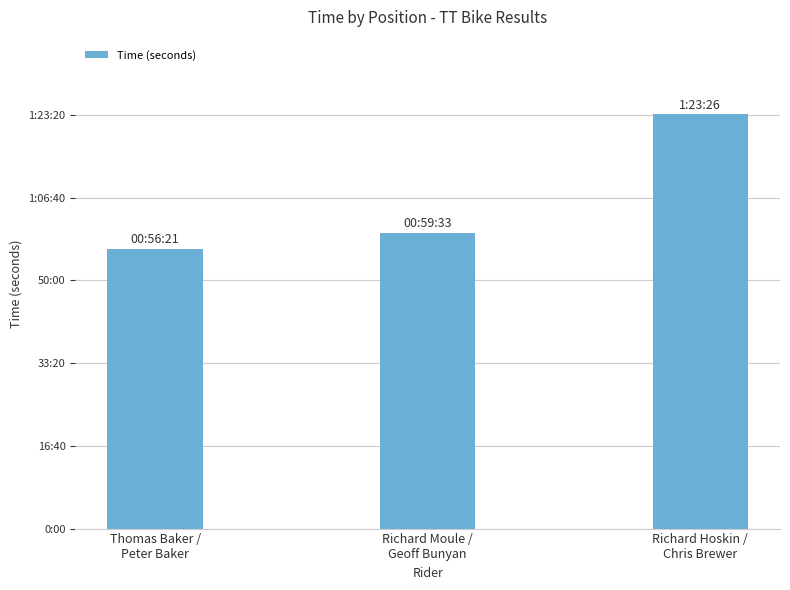

List the labels in order of value, smallest first.

Thomas Baker /
Peter Baker, Richard Moule /
Geoff Bunyan, Richard Hoskin /
Chris Brewer